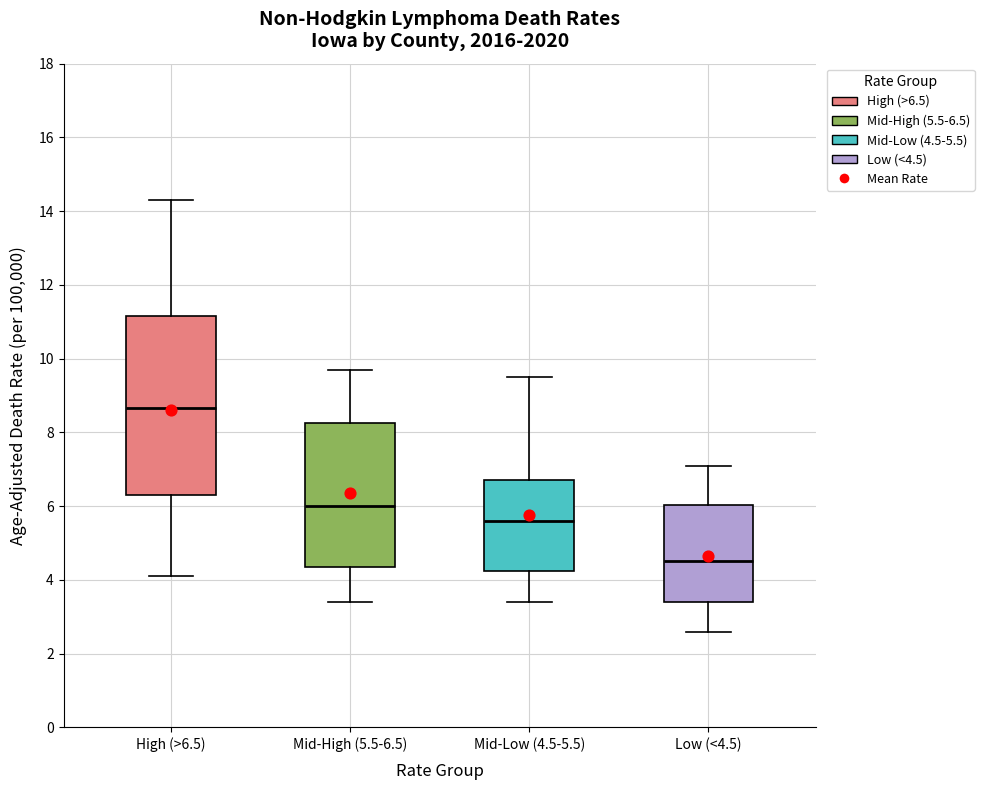

Which box has the highest median line?

High (>6.5)